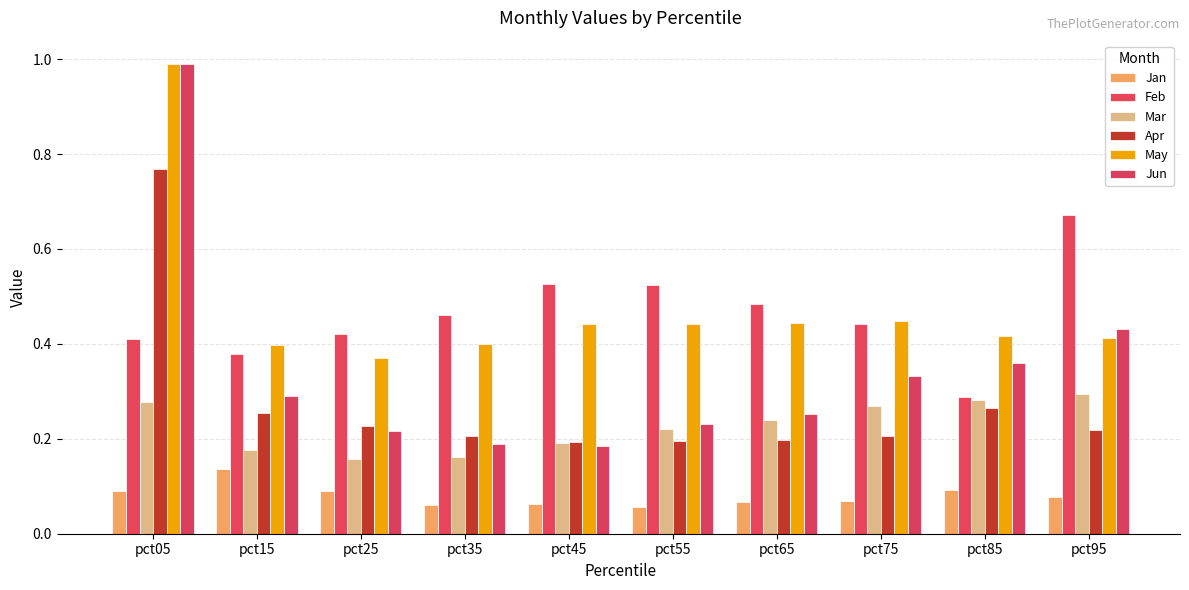

At which label is Feb closest to 0?

pct85